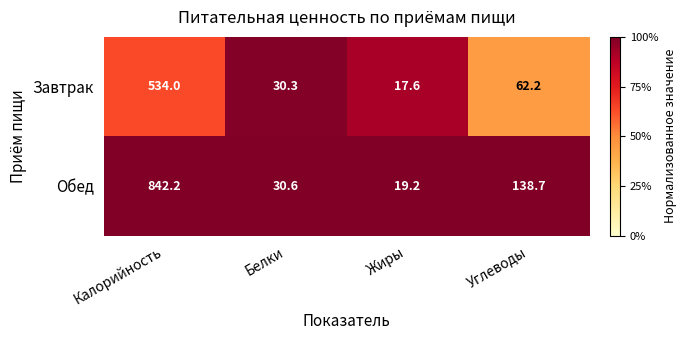

What is the maximum value shown in the chart?

842.2